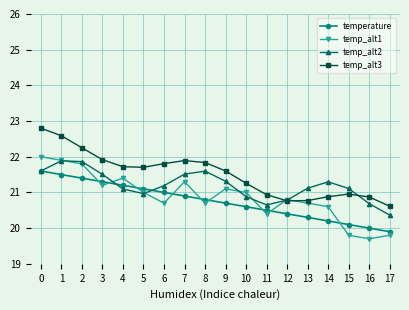

Is the value of temp_alt3 at 10 greater than the value of temp_alt2 at 8?

No